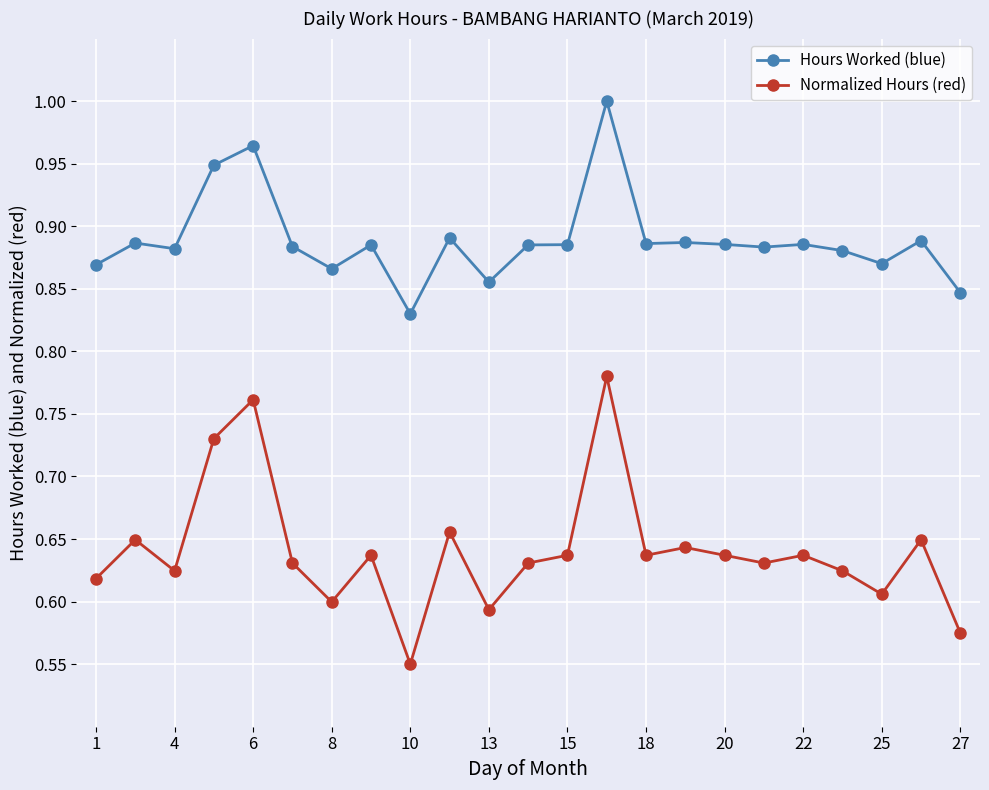

List the series in order of their peak value, highest first.

Hours Worked (blue), Normalized Hours (red)